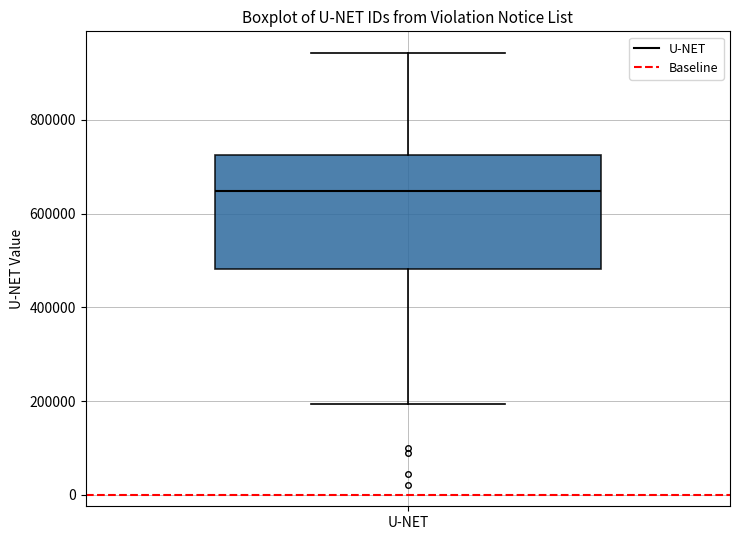

Transcribe this box plot: give where the median line is, the range the box spans, and where the two whiskers end, as read against the y-axis. The values are not printed on the chart, so give them approximately, as read against the axis.

median 640000, box 480000 to 720000, whiskers 200000 to 940000